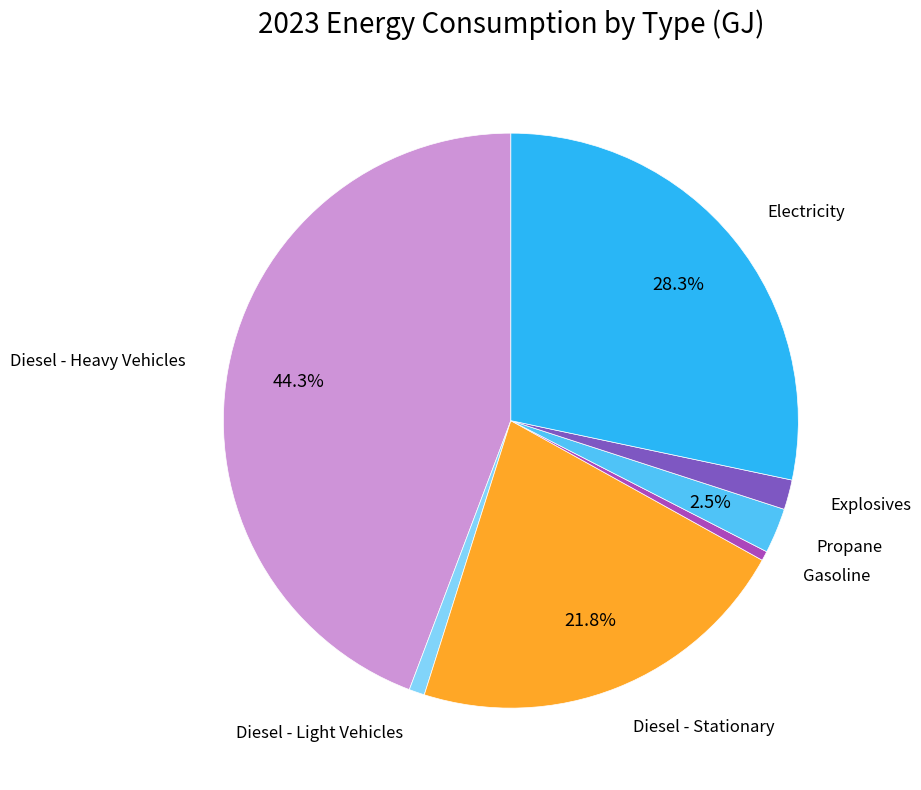

Does any single category account for the majority?

No